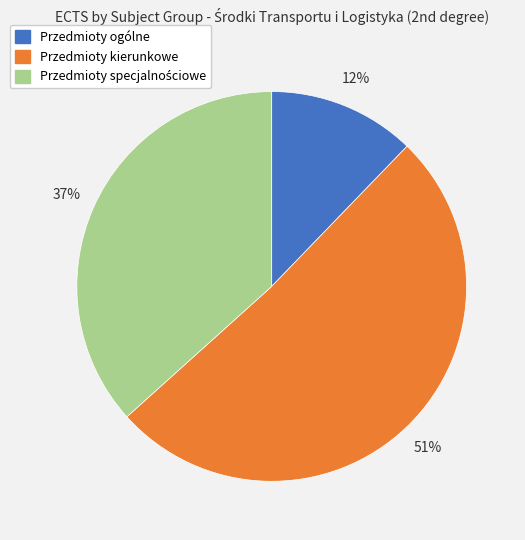

Count the number of slices in the pie.

3